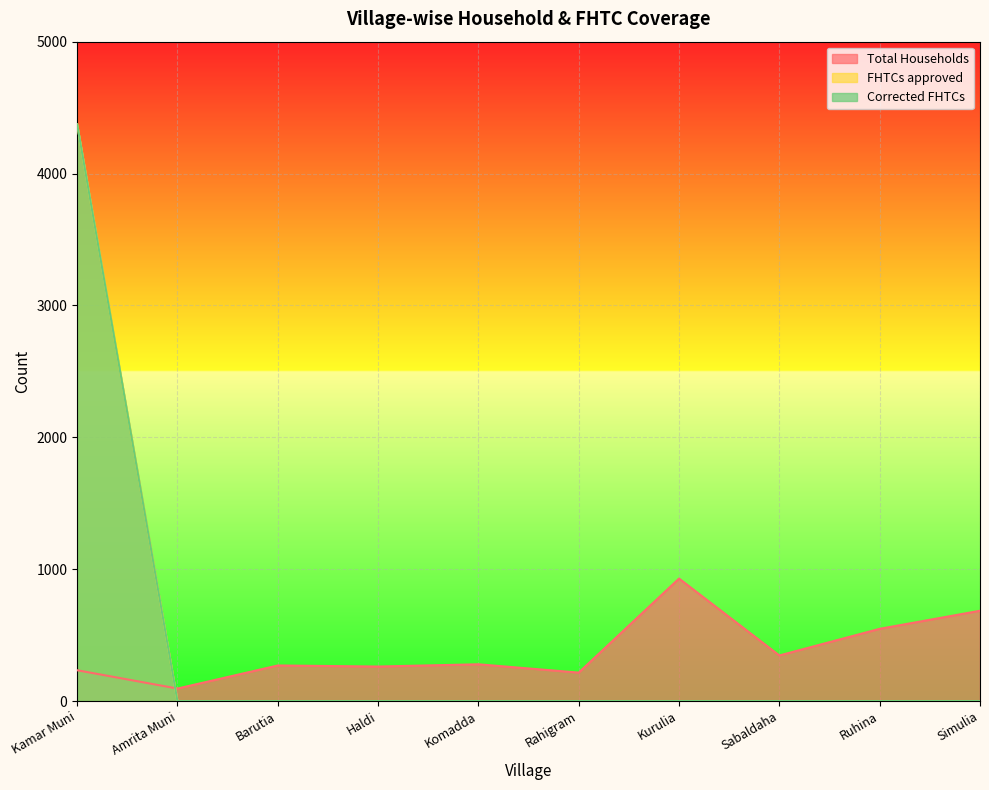

What is the difference between the maximum and minimum values in the Total Households series?

834